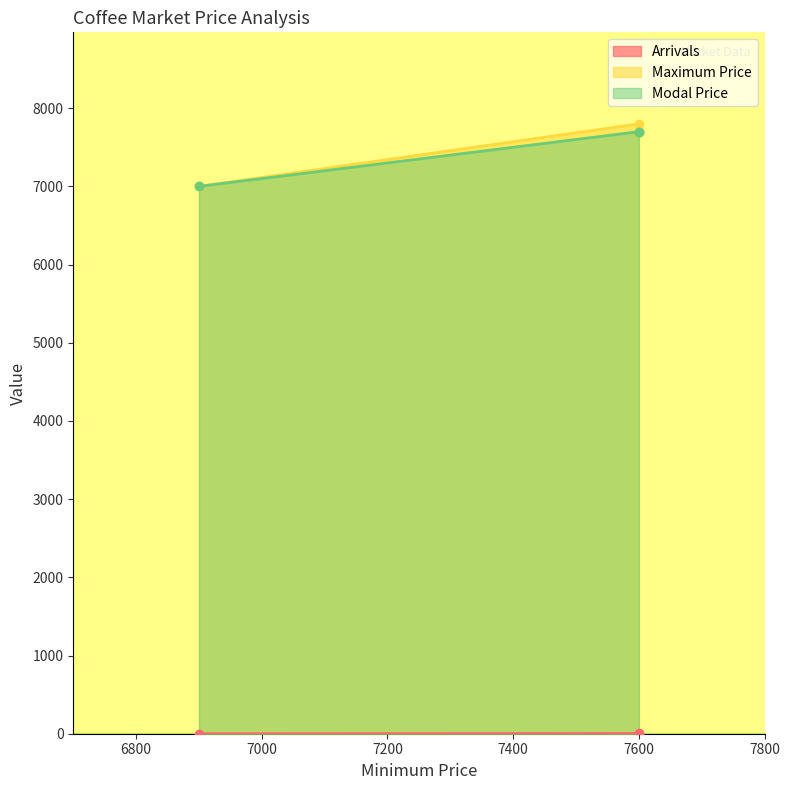

Read the Modal Price value at 7600.

7700.0